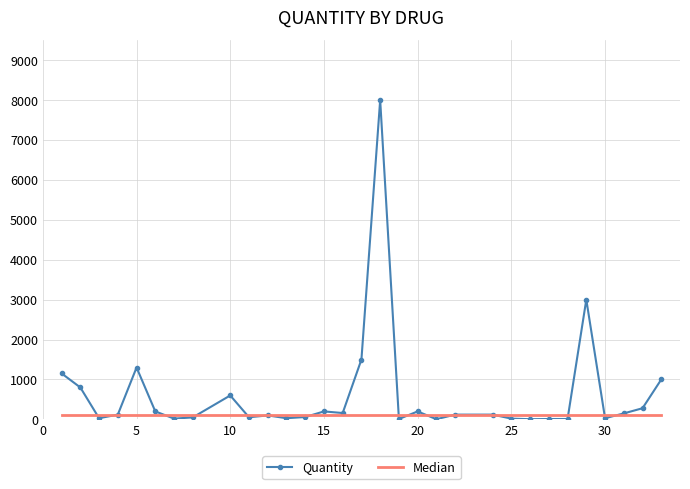

Which series has the largest total across all categories?

Quantity